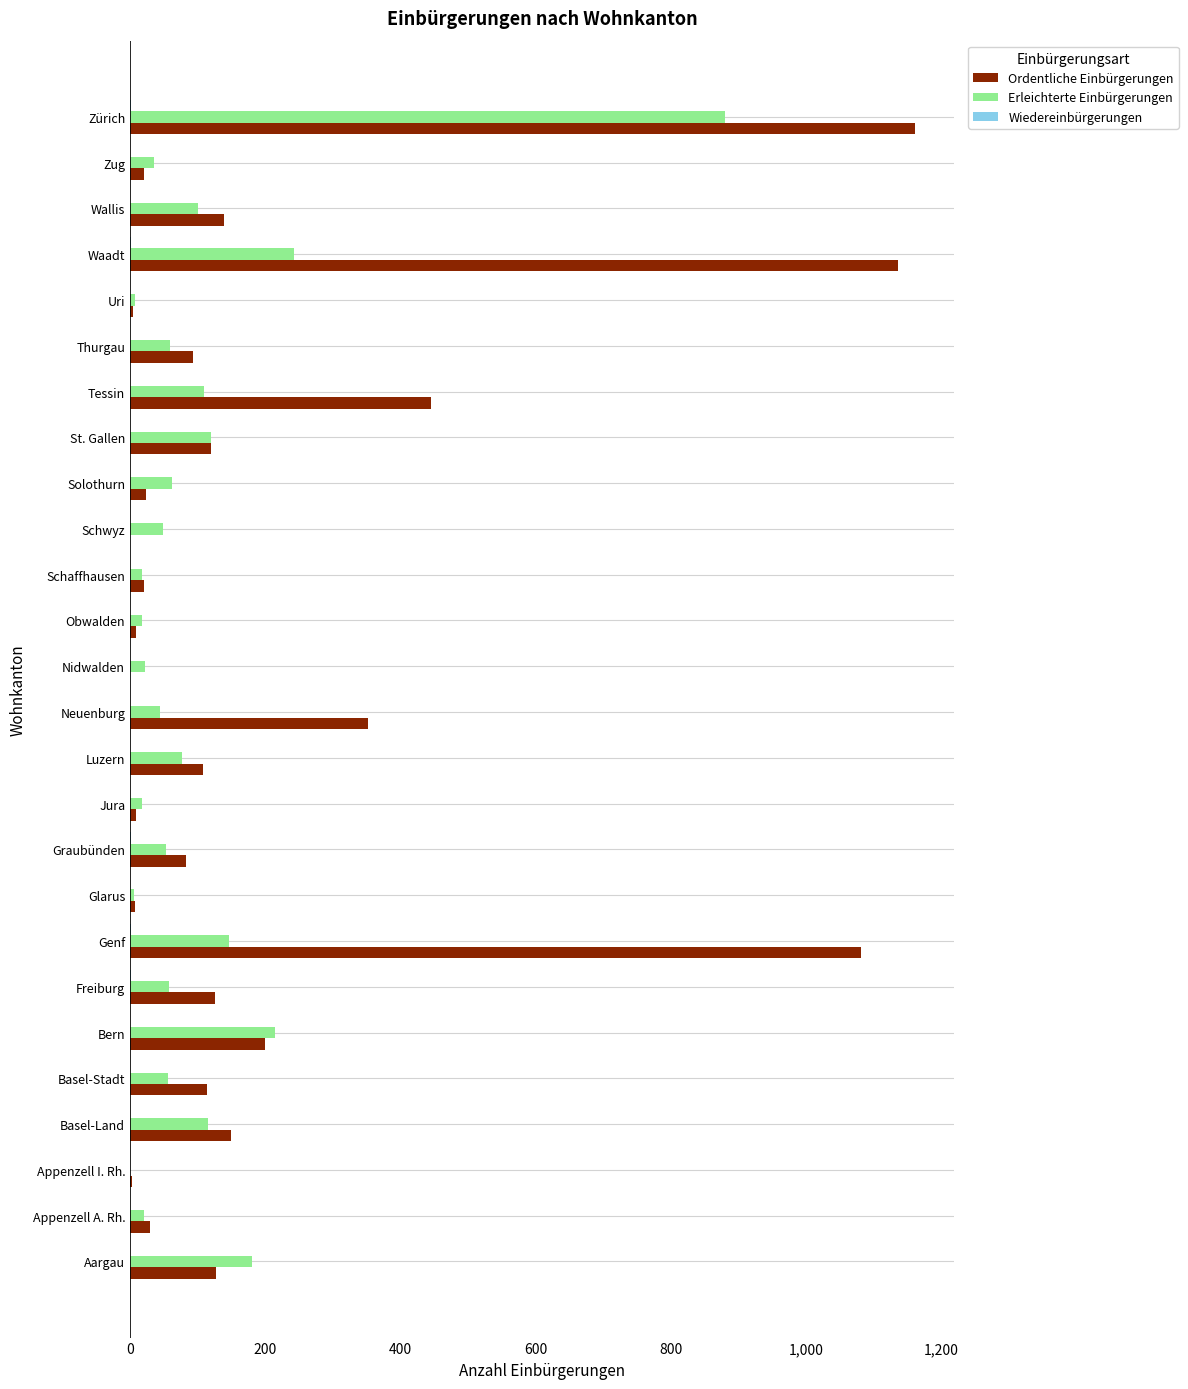

True or false: Ordentliche Einbürgerungen has a value of 1161 at Zürich.

True